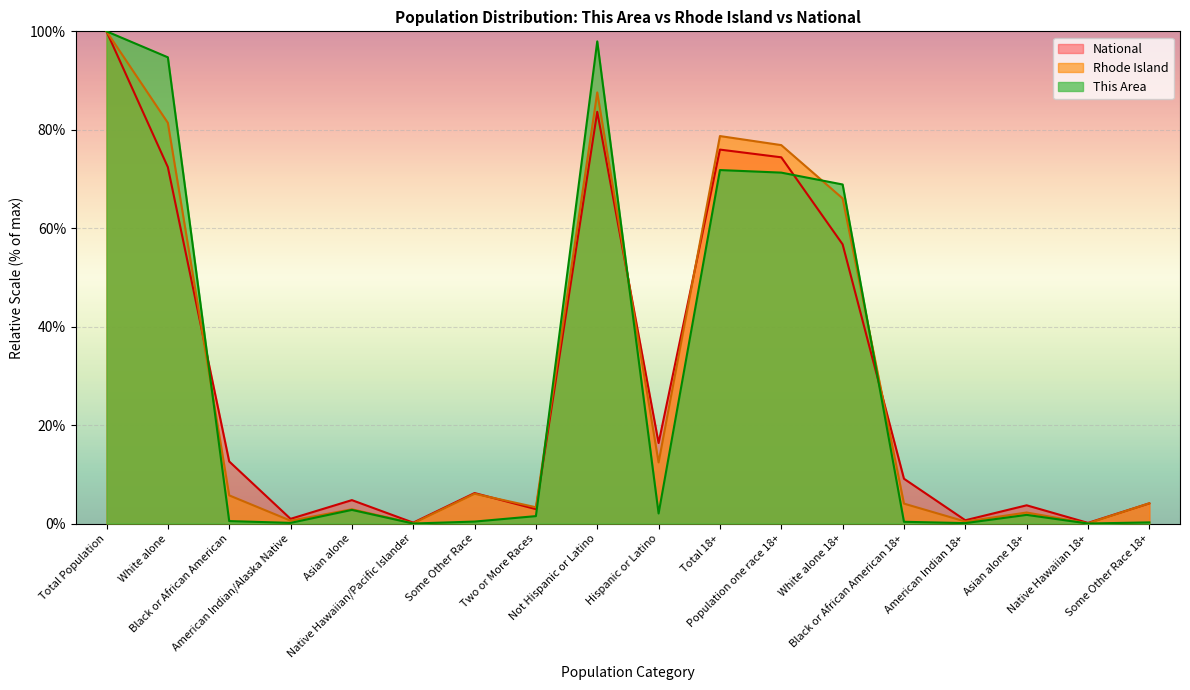

Rank the categories by Rhode Island value from highest to lowest.

Total Population, Not Hispanic or Latino, White alone, Total 18+, Population one race 18+, White alone 18+, Hispanic or Latino, Some Other Race, Black or African American, Some Other Race 18+, Black or African American 18+, Two or More Races, Asian alone, Asian alone 18+, American Indian/Alaska Native, American Indian 18+, Native Hawaiian/Pacific Islander, Native Hawaiian 18+